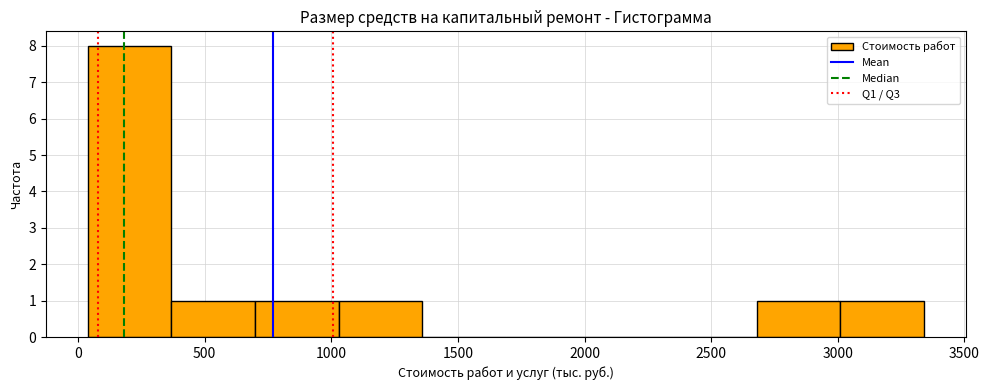

Reading left to right, list every bar in this chart as the range it spans on the x-axis followed by its height. Neither the bar edges nor the heights are printed on the chart, so give them approximately, as read against the axes.

50 to 350: 8
350 to 700: 1
700 to 1050: 1
1050 to 1350: 1
1350 to 1700: 0
1700 to 2000: 0
2000 to 2350: 0
2350 to 2700: 0
2700 to 3000: 1
3000 to 3350: 1